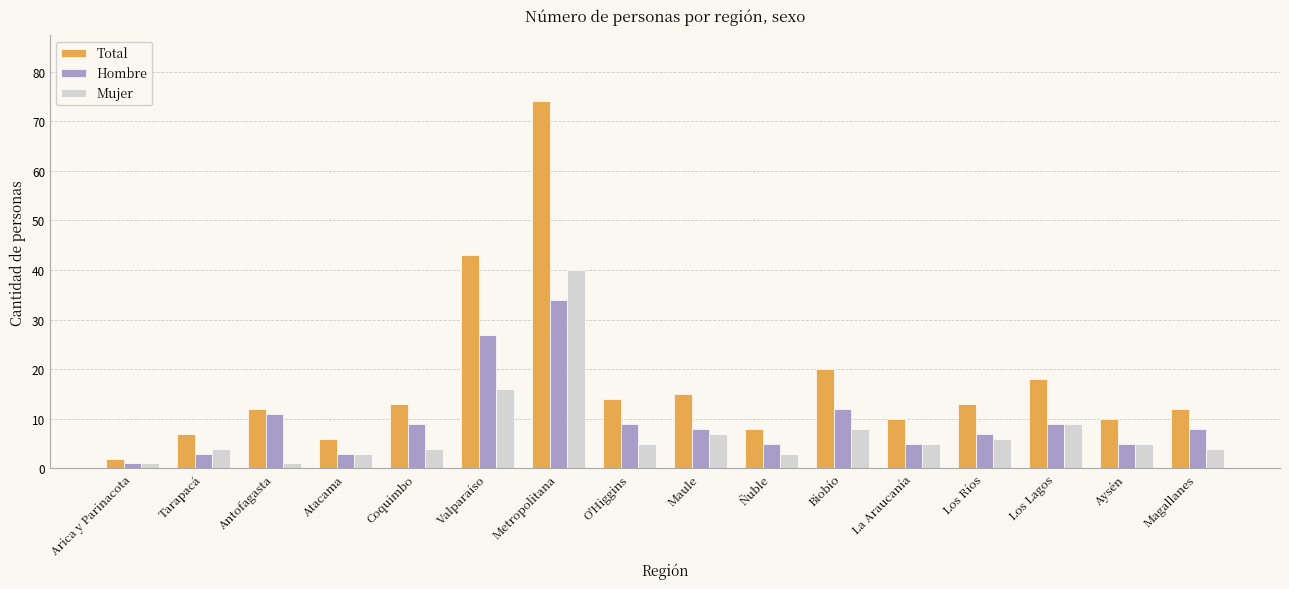

How many data points does each series have?

16